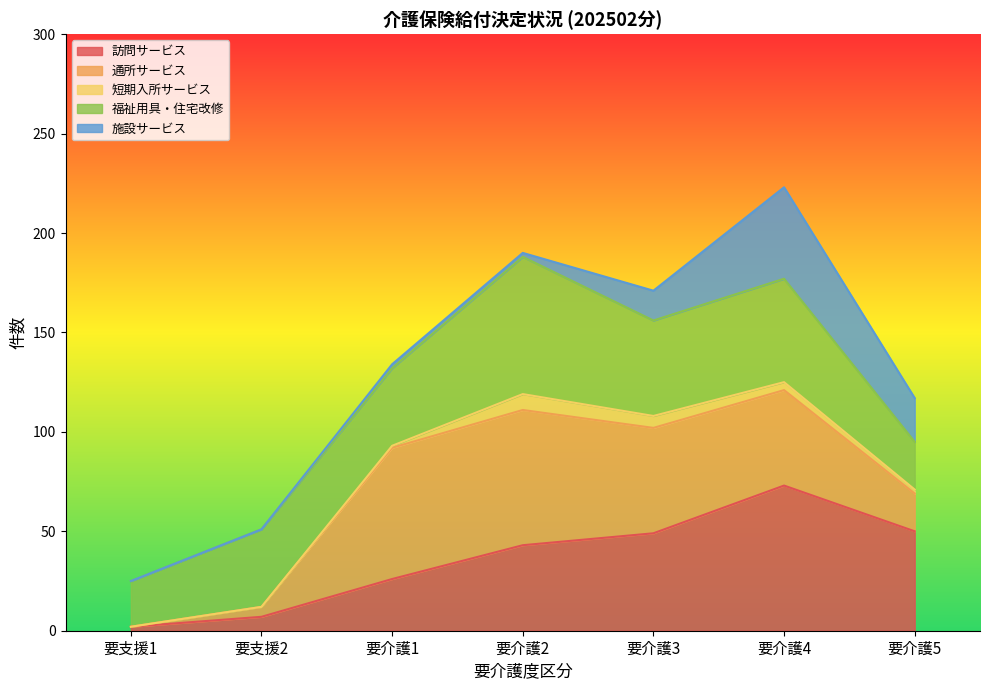

Which series changed the most between 要支援1 and 要介護3?

通所サービス